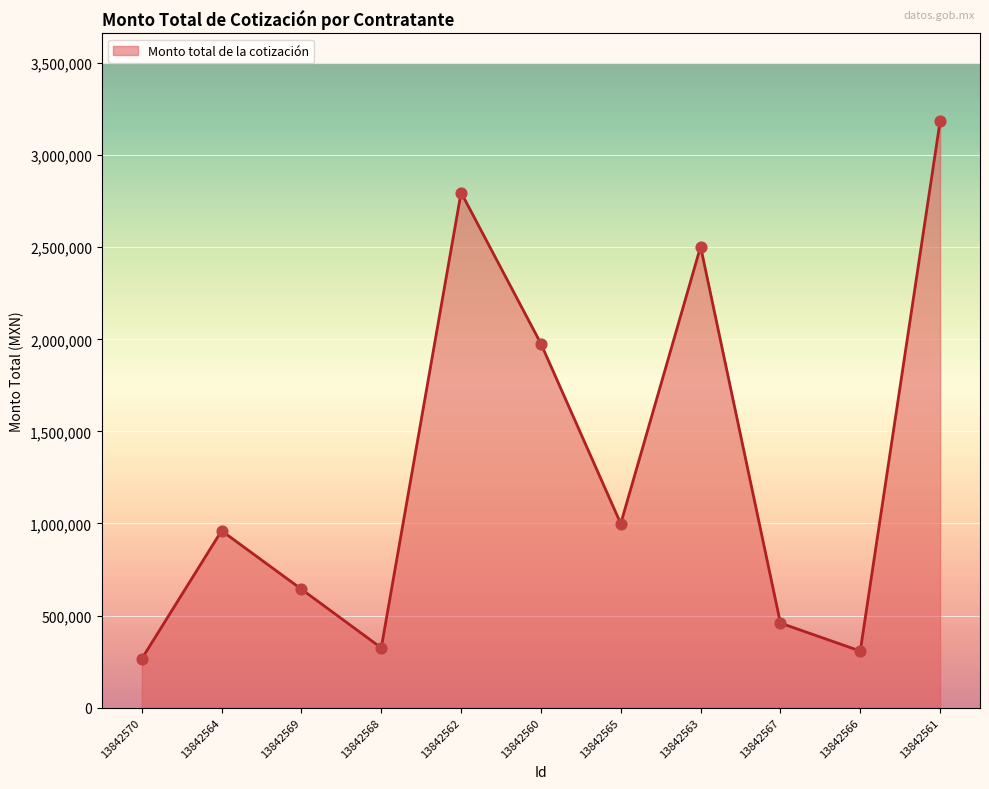

Which has a higher value, 13842565 or 13842561?

13842561